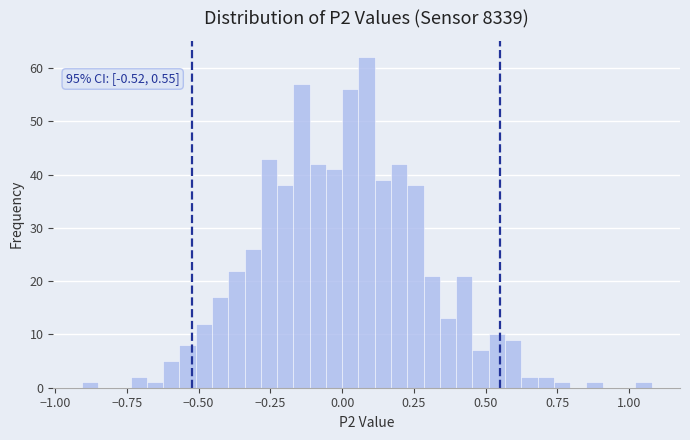

Read against the x-axis, roughly where is the centre of the tallest bar?

0.10